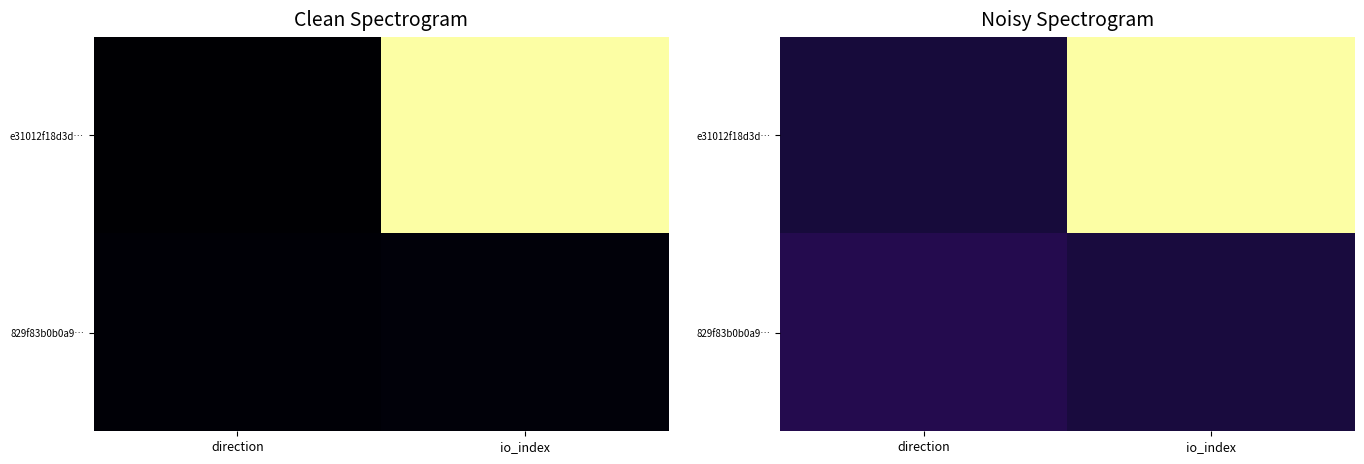

What is the sum of the e31012f18d3d… values at io_index and direction?

1.1